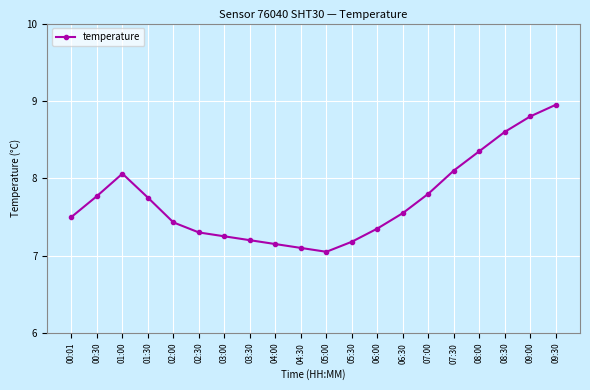

What is the average value?

7.7